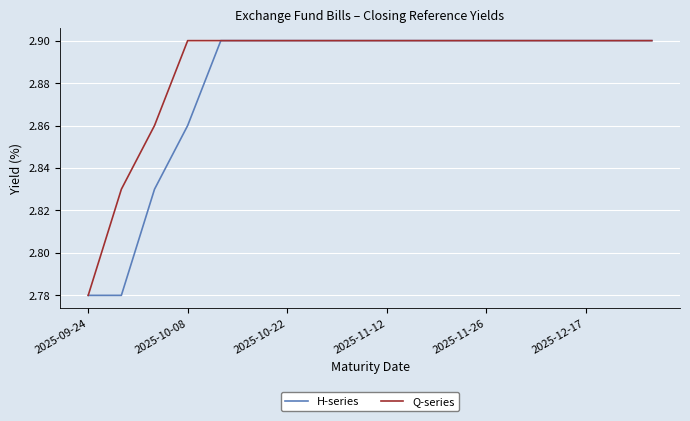

What is the difference between the maximum and minimum values in the Q-series series?

0.1